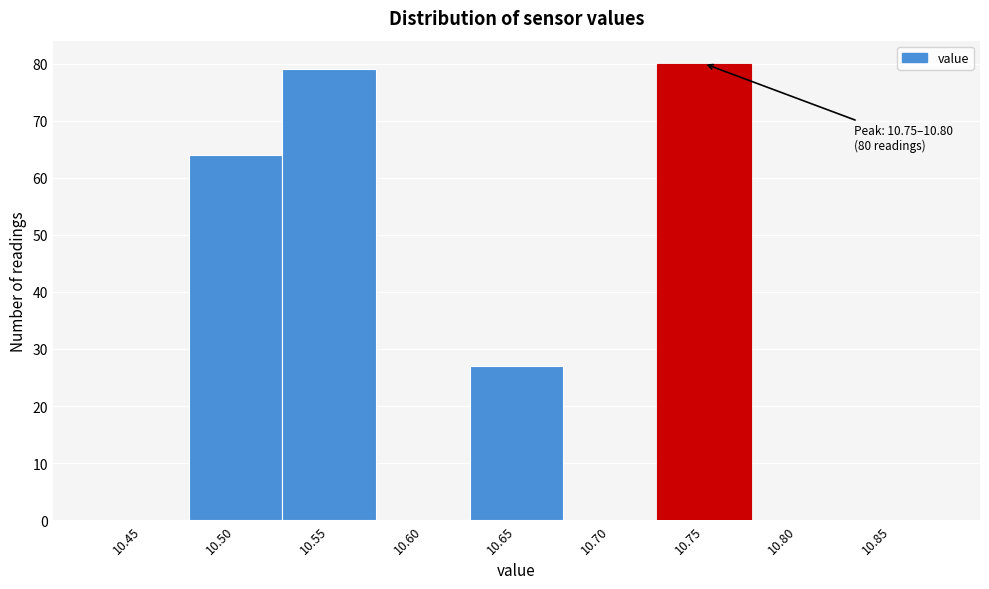

Reading left to right, transcribe all the data shown in this chart.

10.45=0	10.50=64	10.55=79	10.60=0	10.65=27	10.70=0	10.75=80	10.80=0	10.85=0